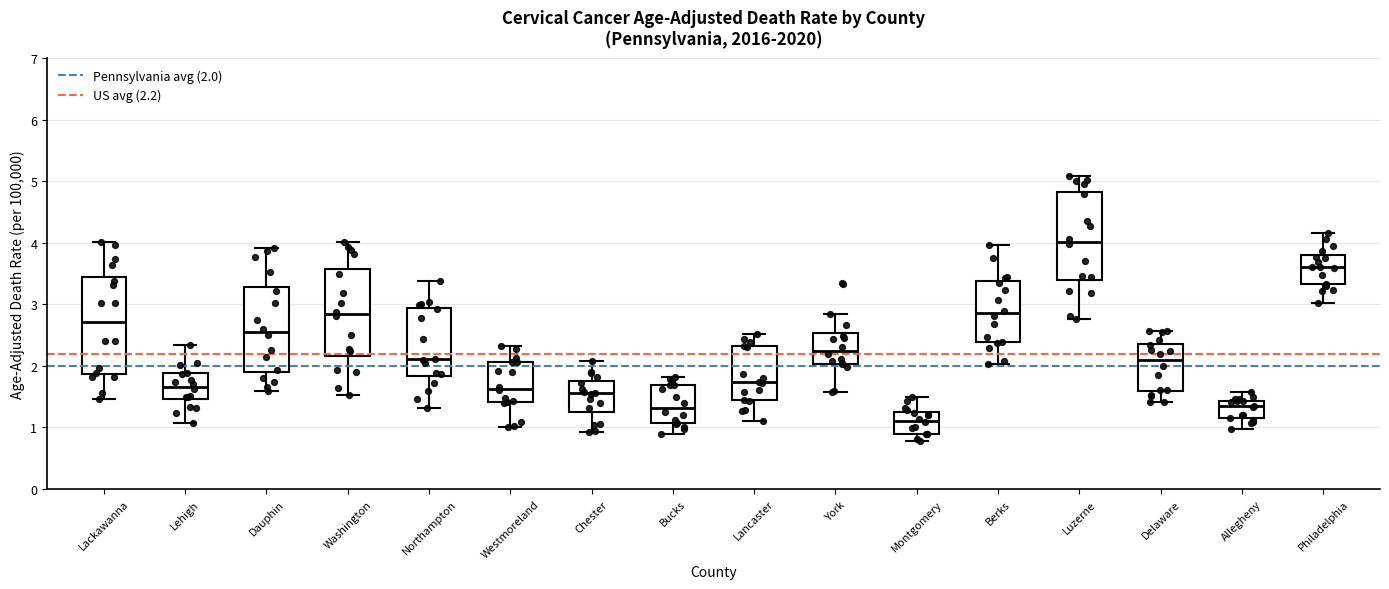

Which box's median line is the lowest?

Montgomery